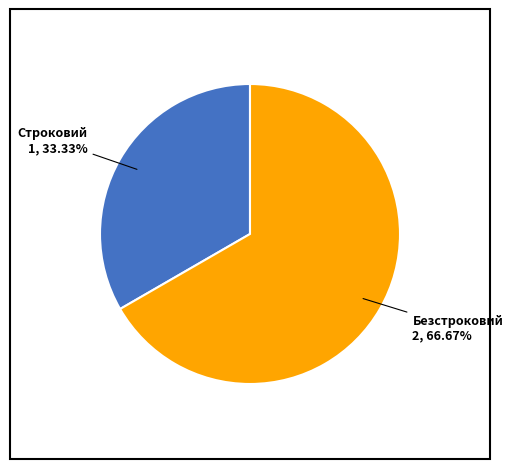

Between Безстроковий and Строковий, which is larger?

Безстроковий